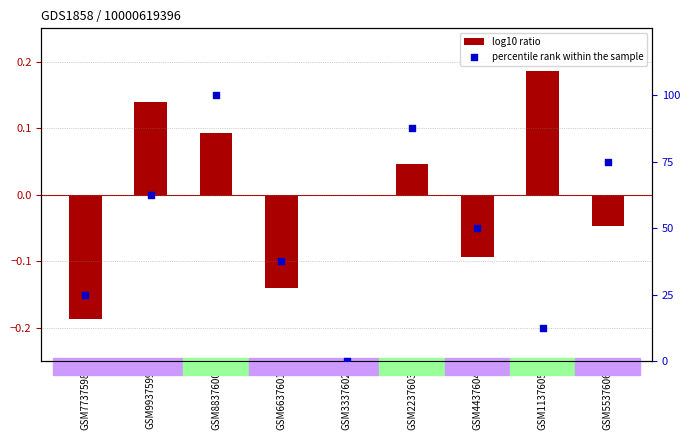

Which series contains the highest Y value?

percentile rank within the sample